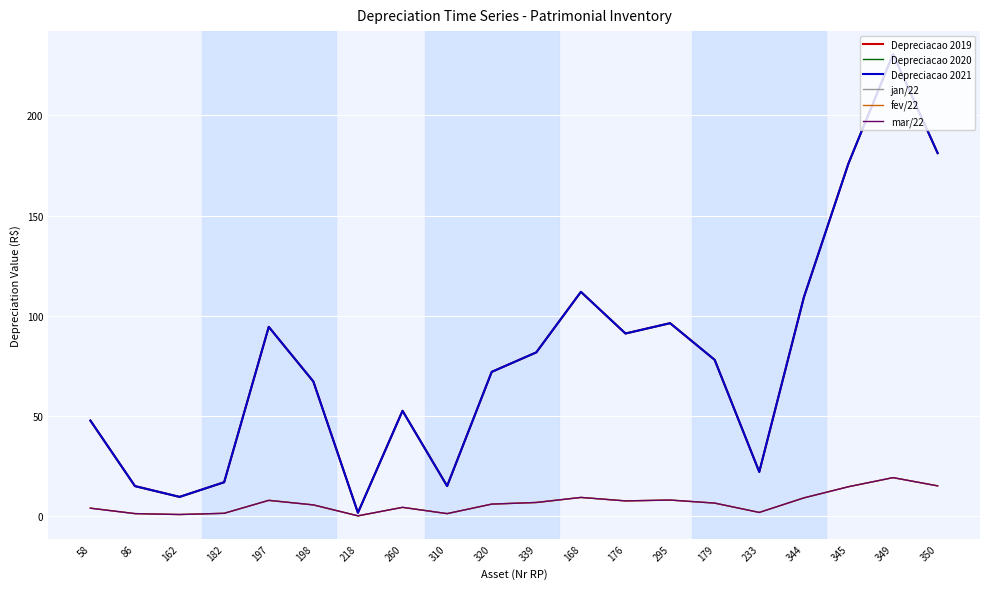

Reading left to right, what are all the values shown in this chart?

Depreciacao 2019: 58=47.7	86=15.0	162=9.6	182=16.9	197=94.5	198=67.2	218=1.7	260=52.6	310=15.0	320=72.0	339=81.7	168=111.9	176=91.2	295=96.3	179=78.0	233=22.1	344=109.2	345=176.0	349=230.6	350=181.2
Depreciacao 2020: 58=47.7	86=15.0	162=9.6	182=16.9	197=94.5	198=67.2	218=1.7	260=52.6	310=15.0	320=72.0	339=81.7	168=111.9	176=91.2	295=96.3	179=78.0	233=22.1	344=109.2	345=176.0	349=230.6	350=181.2
Depreciacao 2021: 58=47.7	86=15.0	162=9.6	182=16.9	197=94.5	198=67.2	218=1.7	260=52.6	310=15.0	320=72.0	339=81.7	168=111.9	176=91.2	295=96.3	179=78.0	233=22.1	344=109.2	345=176.0	349=230.6	350=181.2
jan/22: 58=4.0	86=1.2	162=0.8	182=1.4	197=7.9	198=5.6	218=0.1	260=4.4	310=1.2	320=6.0	339=6.8	168=9.3	176=7.6	295=8.0	179=6.5	233=1.8	344=9.1	345=14.7	349=19.2	350=15.1
fev/22: 58=4.0	86=1.2	162=0.8	182=1.4	197=7.9	198=5.6	218=0.1	260=4.4	310=1.2	320=6.0	339=6.8	168=9.3	176=7.6	295=8.0	179=6.5	233=1.8	344=9.1	345=14.7	349=19.2	350=15.1
mar/22: 58=4.0	86=1.2	162=0.8	182=1.4	197=7.9	198=5.6	218=0.1	260=4.4	310=1.2	320=6.0	339=6.8	168=9.3	176=7.6	295=8.0	179=6.5	233=1.8	344=9.1	345=14.7	349=19.2	350=15.1